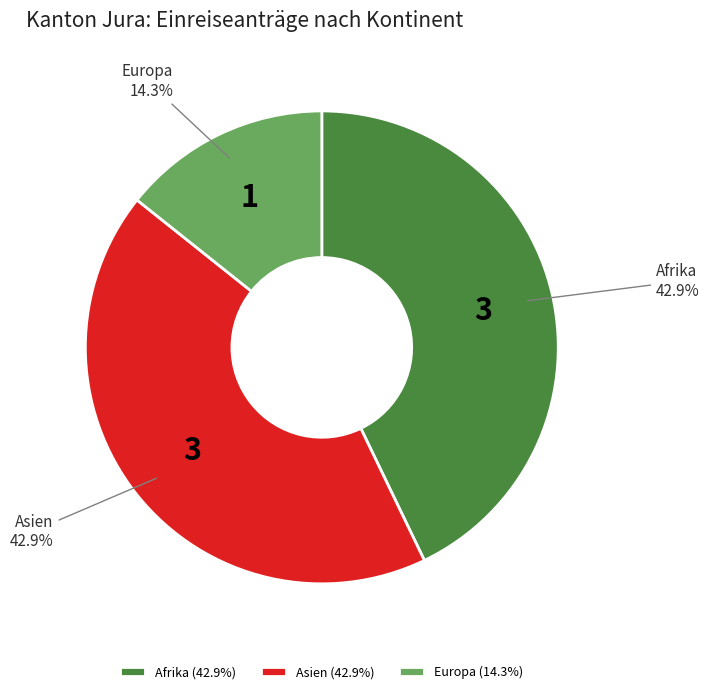

Is there a majority slice in this chart?

No